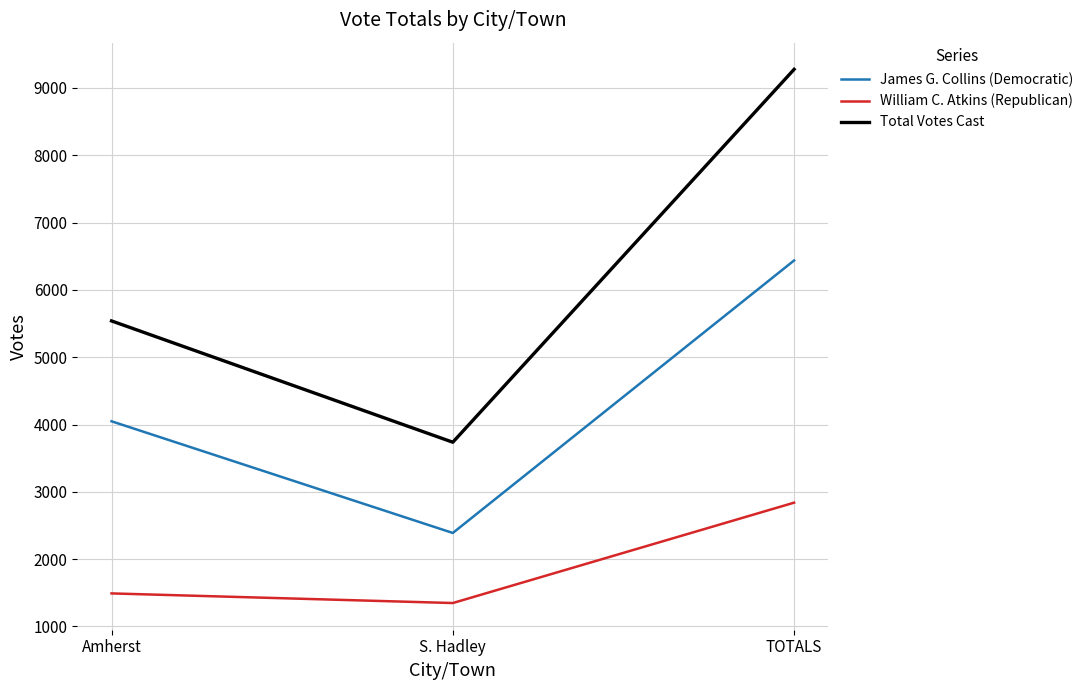

Reading right to left, list all the values displayed in this chart.

James G. Collins (Democratic): TOTALS=6437	S. Hadley=2389	Amherst=4048
William C. Atkins (Republican): TOTALS=2839	S. Hadley=1348	Amherst=1491
Total Votes Cast: TOTALS=9276	S. Hadley=3737	Amherst=5539